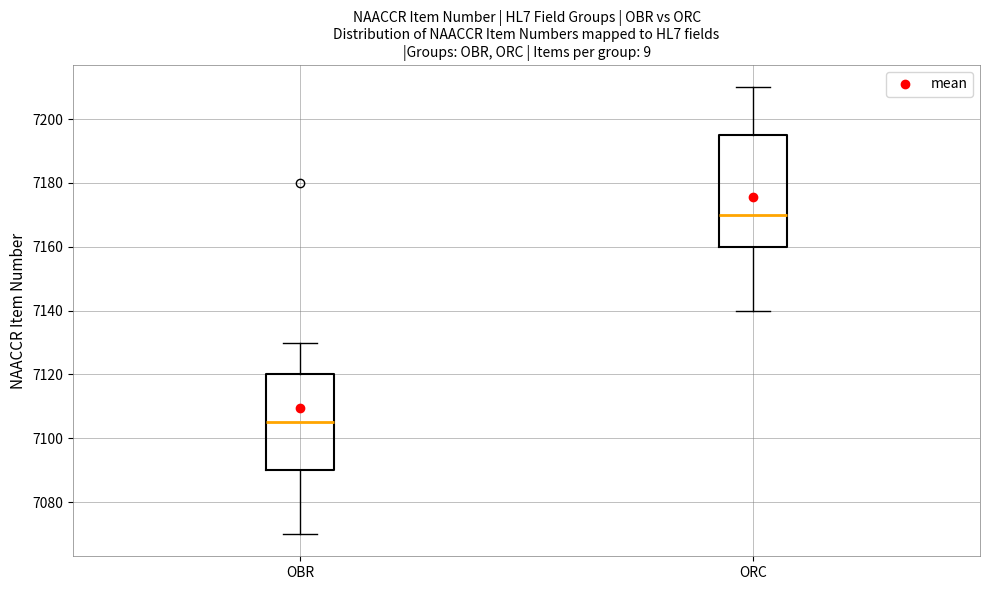

Where is the lower edge of the box for OBR on the y-axis? The values are not printed on the chart, so give them approximately, as read against the axis.

7090